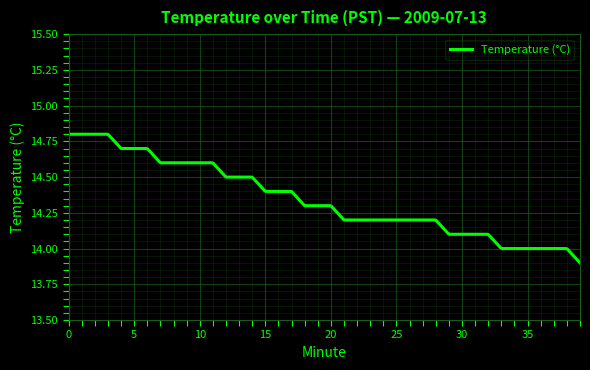

What is the difference between the maximum and minimum values?

0.9